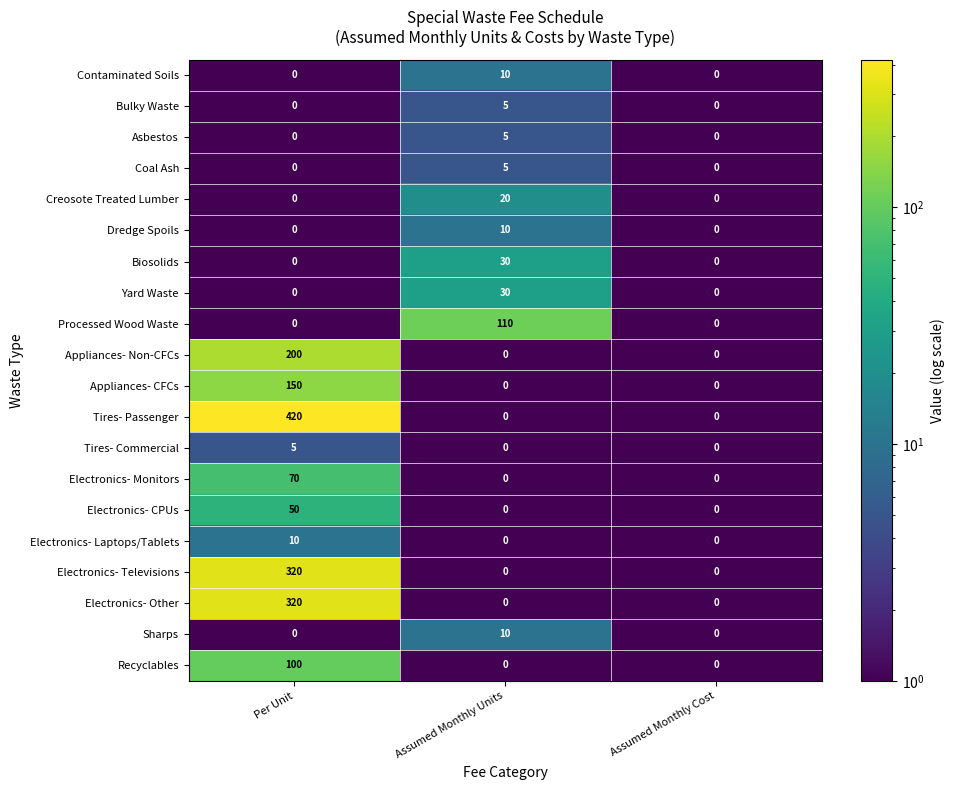

True or false: Recyclables has a value of 67 at Per Unit.

False